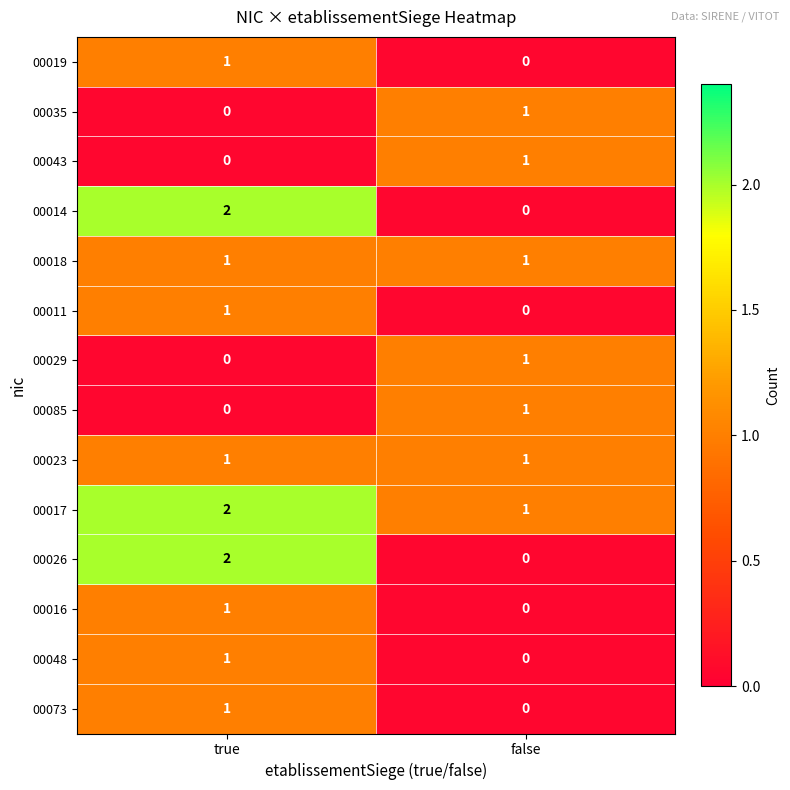

Reading left to right, transcribe all the data shown in this chart.

00019: 1	0
00035: 0	1
00043: 0	1
00014: 2	0
00018: 1	1
00011: 1	0
00029: 0	1
00085: 0	1
00023: 1	1
00017: 2	1
00026: 2	0
00016: 1	0
00048: 1	0
00073: 1	0